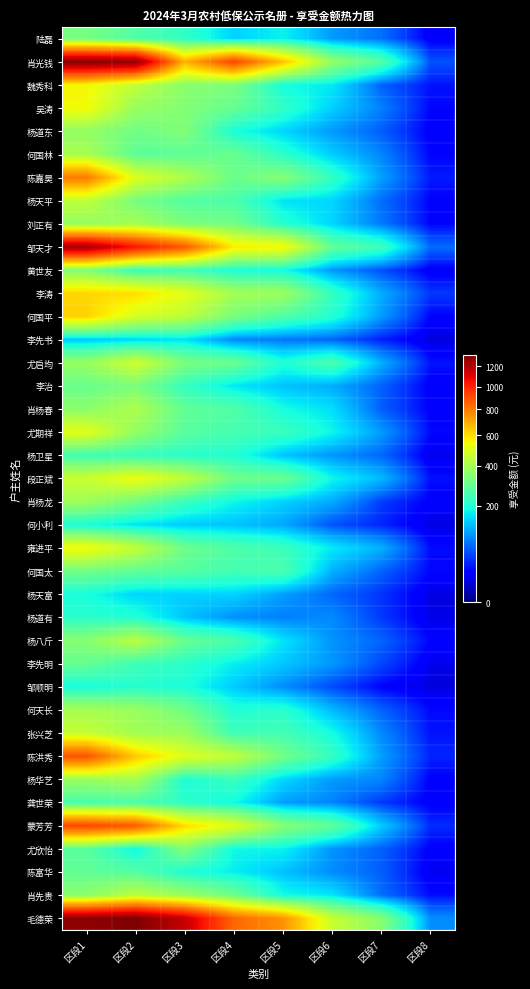

Which label corresponds to the smallest value in the chart?

区段8